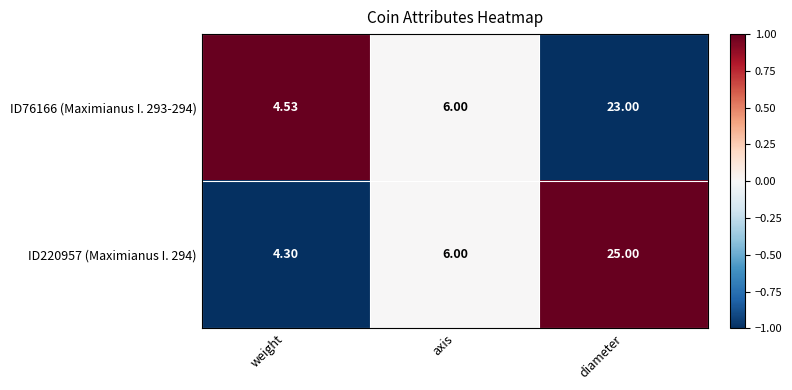

Which series has the largest total across all categories?

ID220957 (Maximianus I. 294)